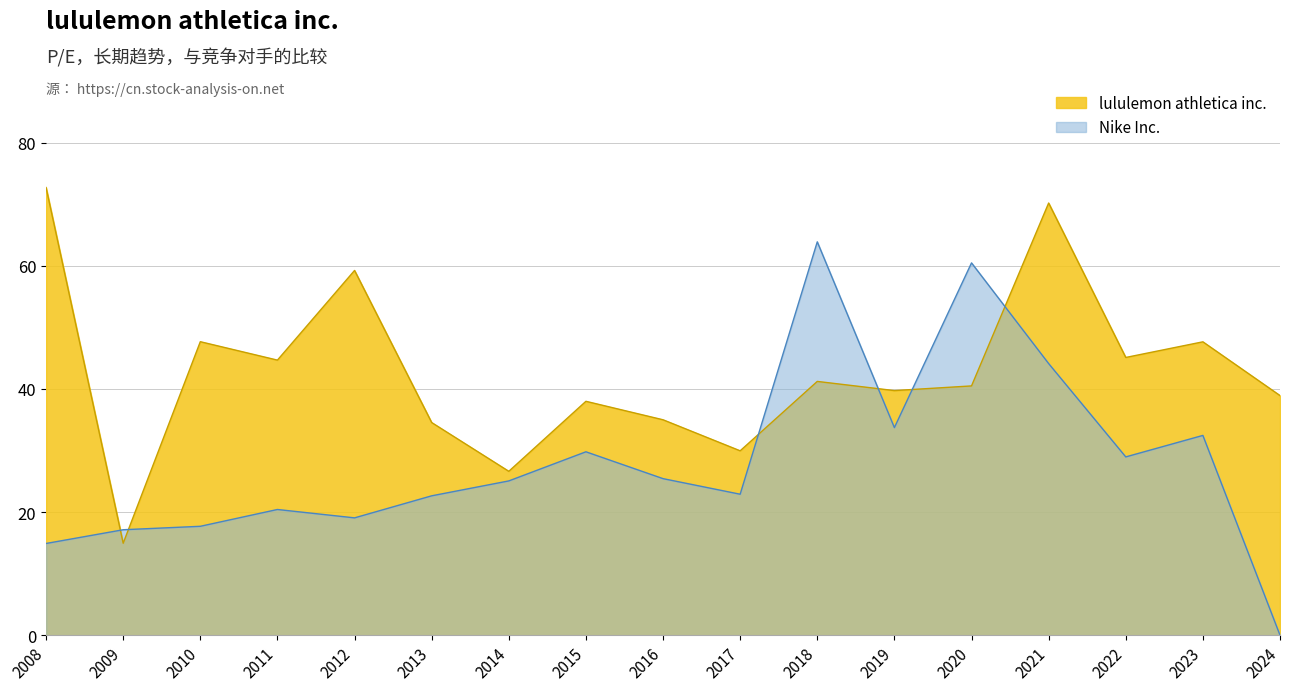

What is the difference between the Nike Inc. values at 2024 and 2022?

29.0